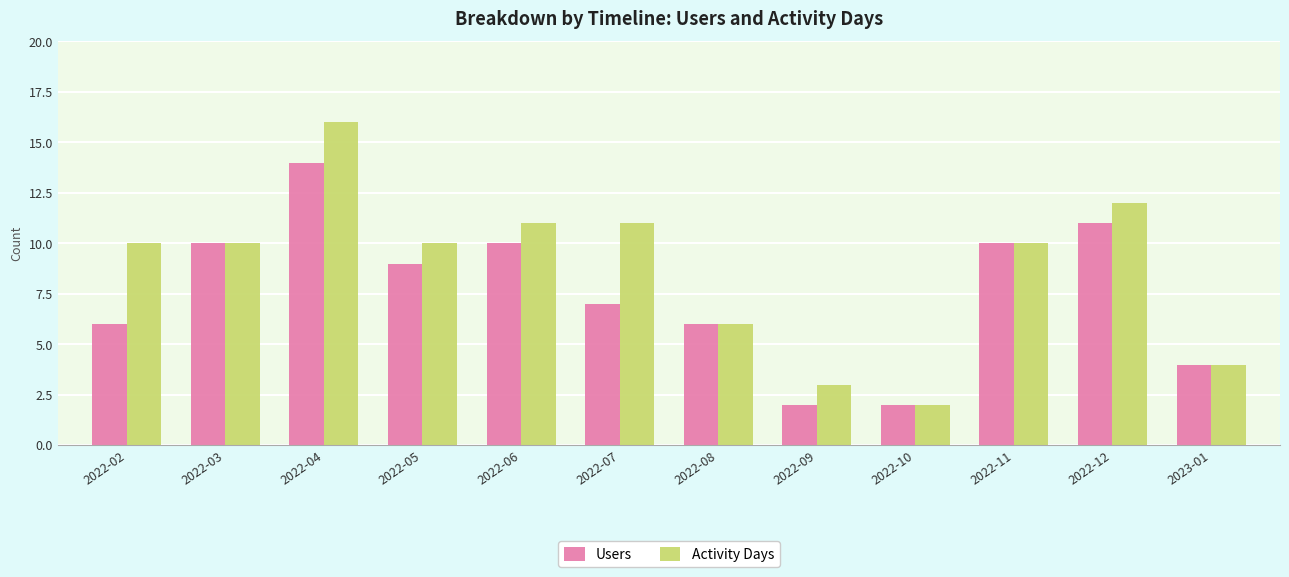

What is the value of the Activity Days bar at the 1st from the left?

10